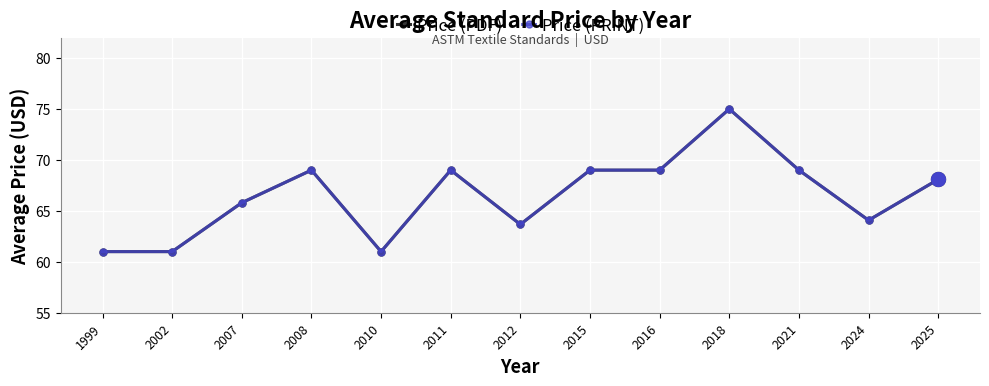

What is the difference between the Price (PDF) values at 2016 and 1999?

8.0